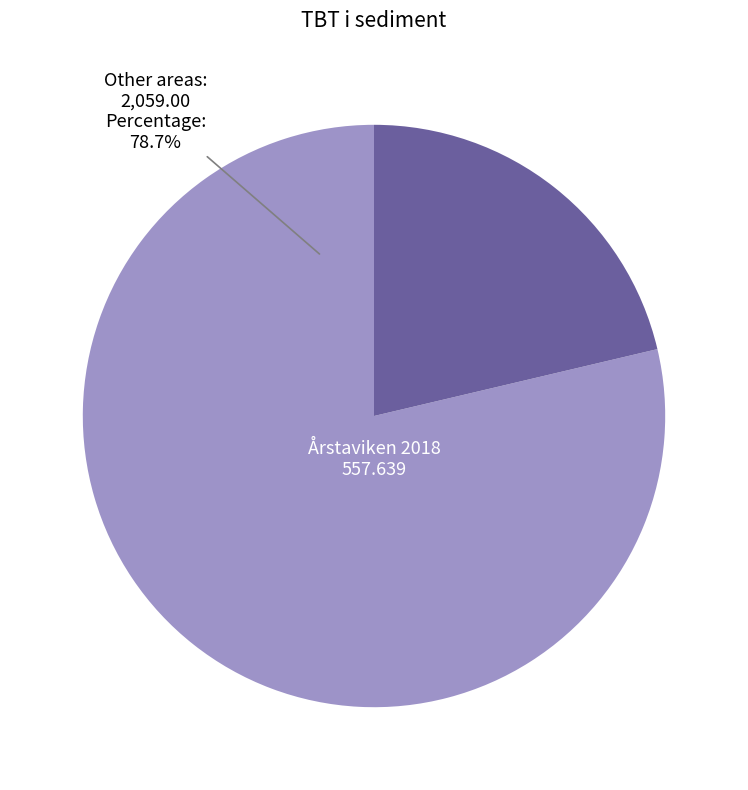

Is there any slice that represents more than half of the pie?

Yes